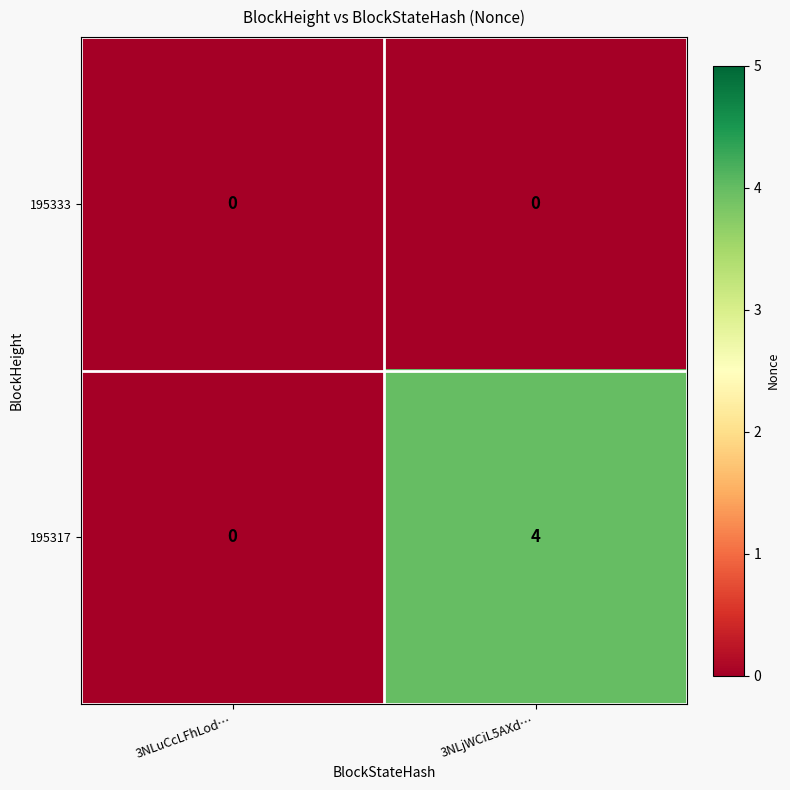

List the series in order of their overall mean, lowest first.

195333, 195317